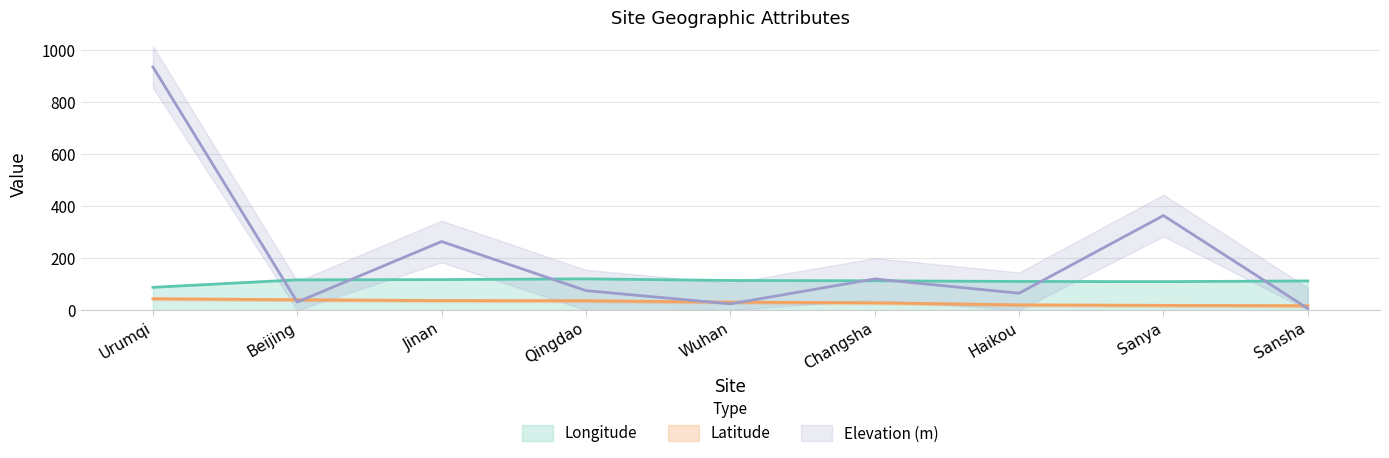

Rank the series by their maximum value, from lowest to highest.

Latitude, Longitude, Elevation (m)